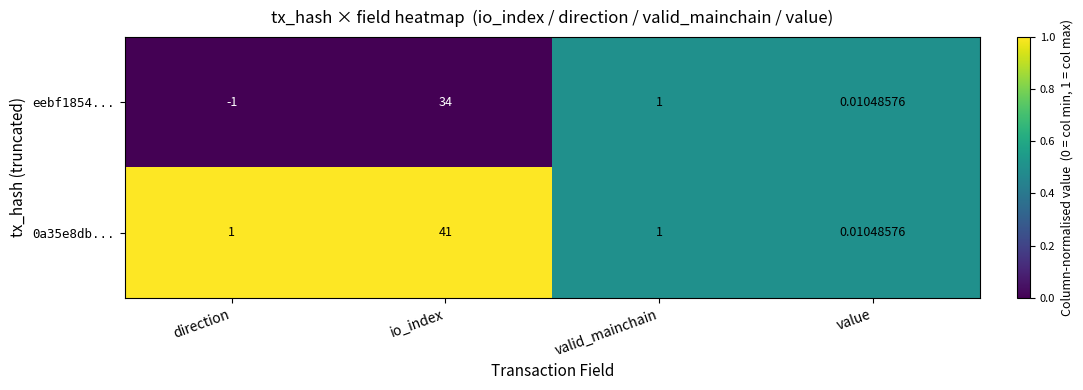

At which category is the sum across all series the highest?

io_index